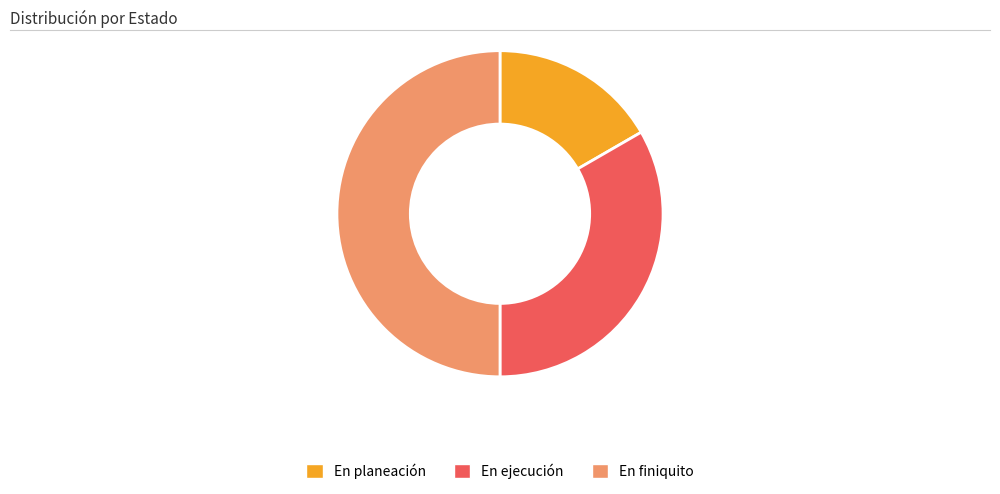

Which category has the biggest portion of the pie?

En finiquito